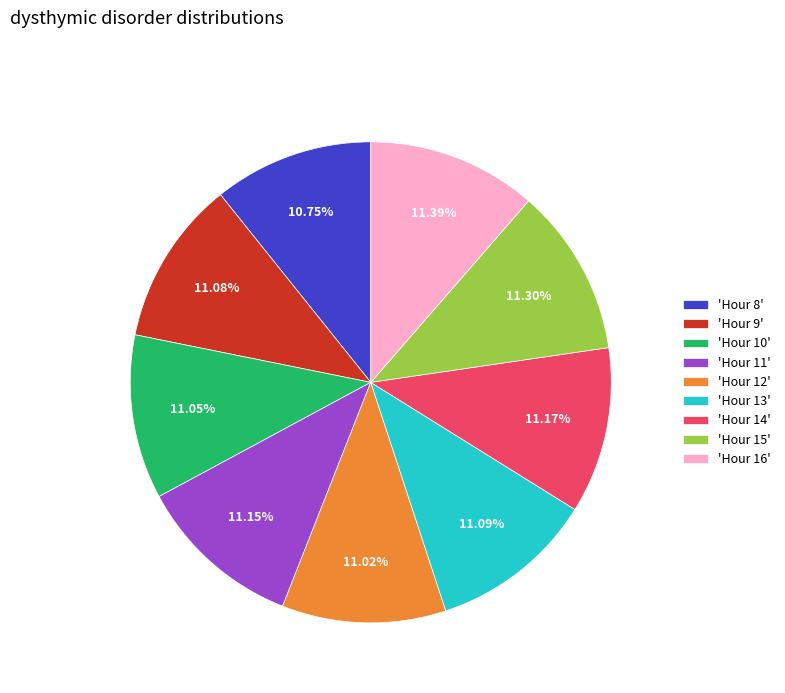

Do 'Hour 9' and 'Hour 13' together represent more than half of the pie?

No